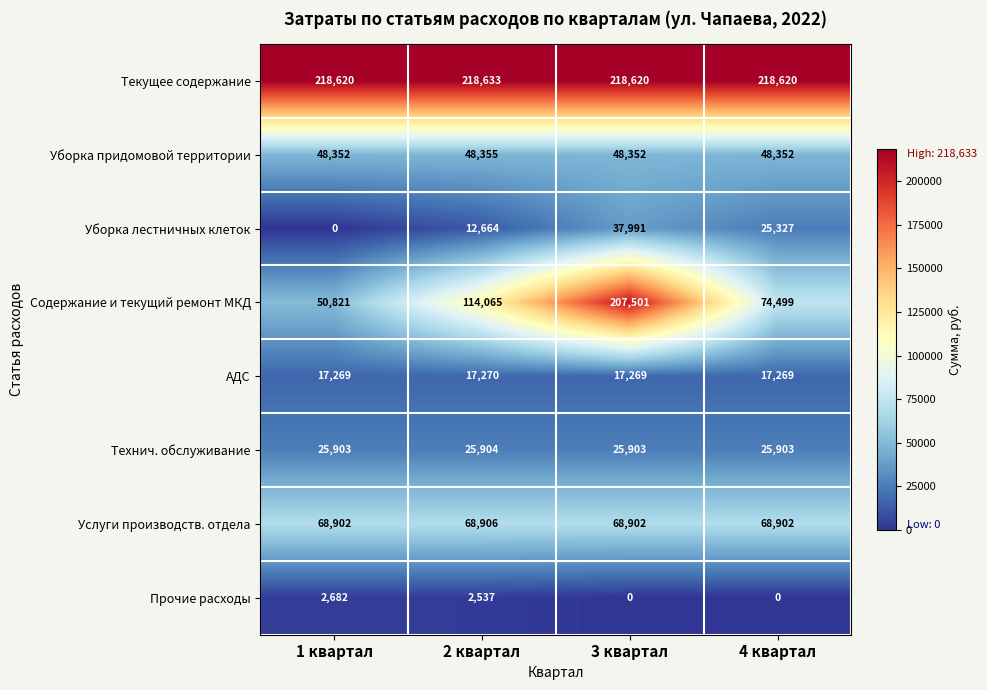

Which series has the widest spread of values?

Содержание и текущий ремонт МКД